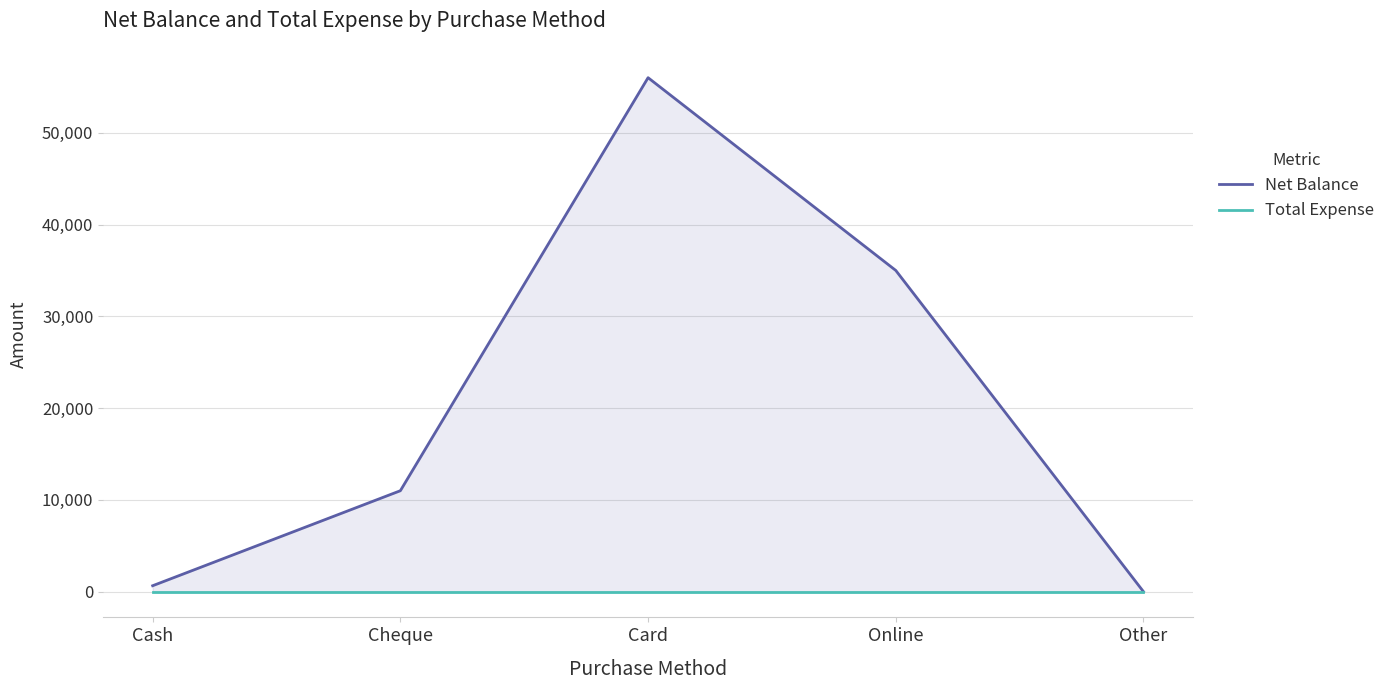

What is the average value of the Net Balance series?

20530